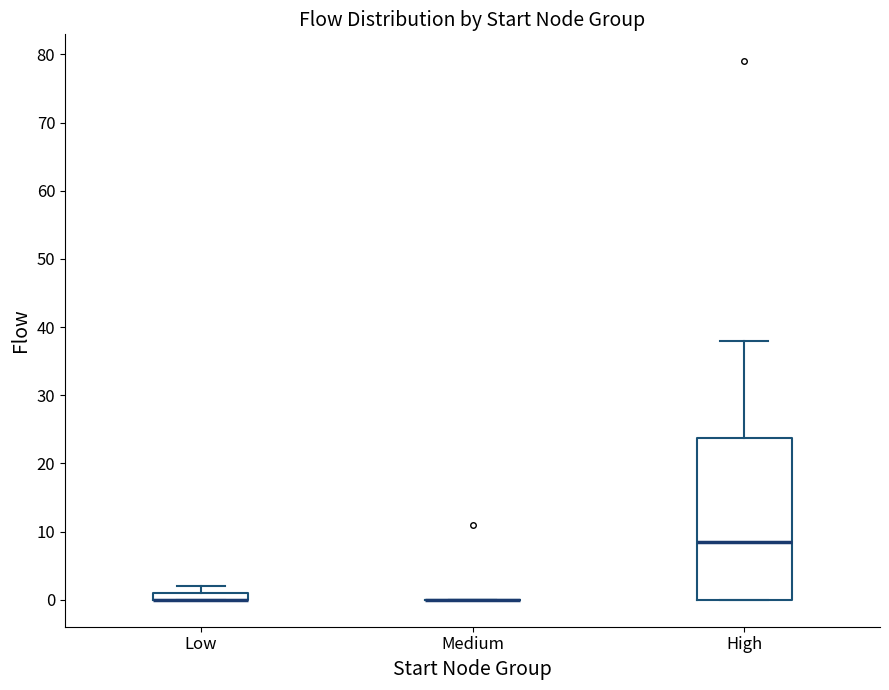

Comparing the boxes themselves (not the whiskers), which one is the tallest?

High